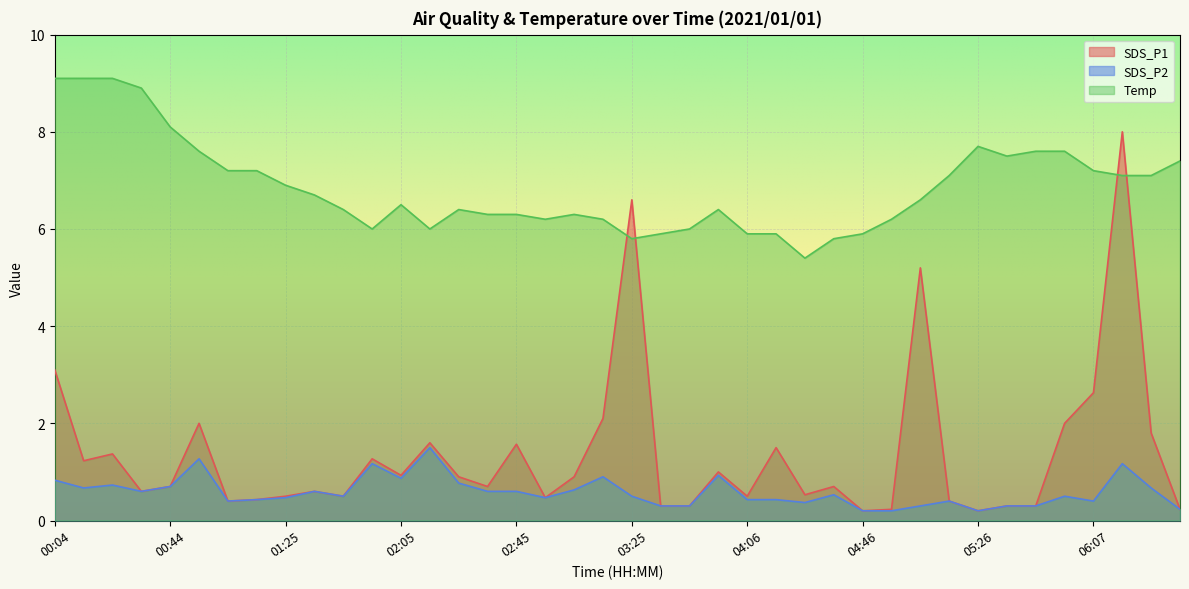

What is the difference between the maximum and minimum values in the SDS_P2 series?

1.3